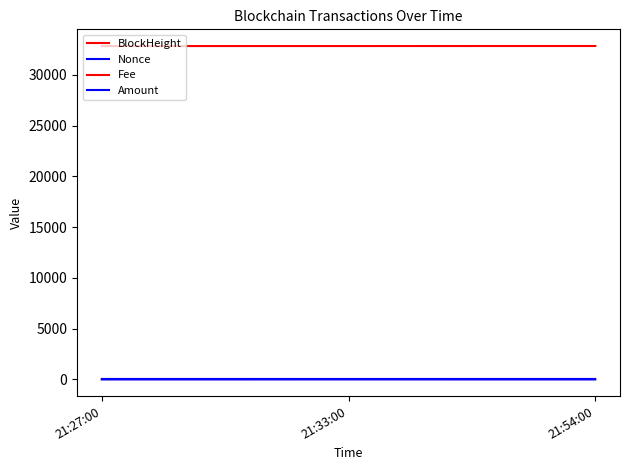

At which category is the sum across all series the highest?

21:54:00